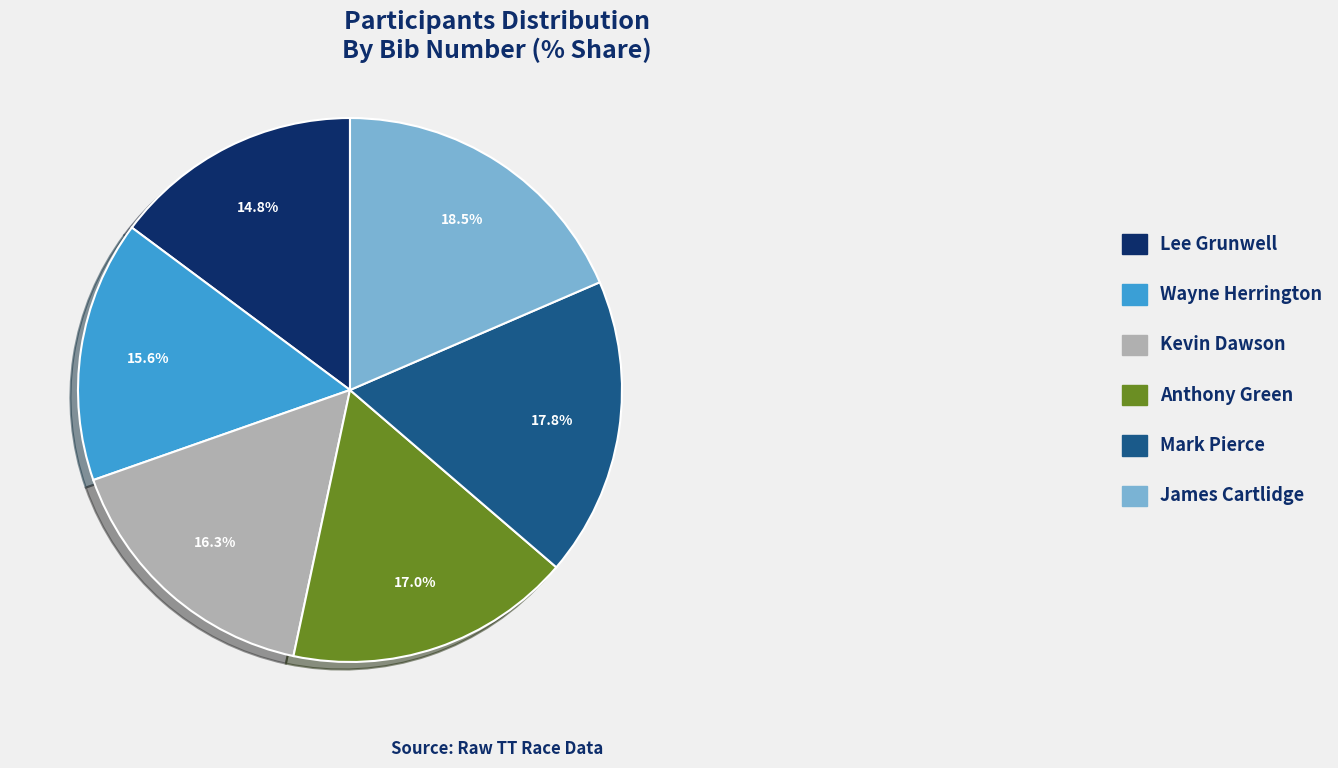

Does Lee Grunwell represent more than half of the total?

No